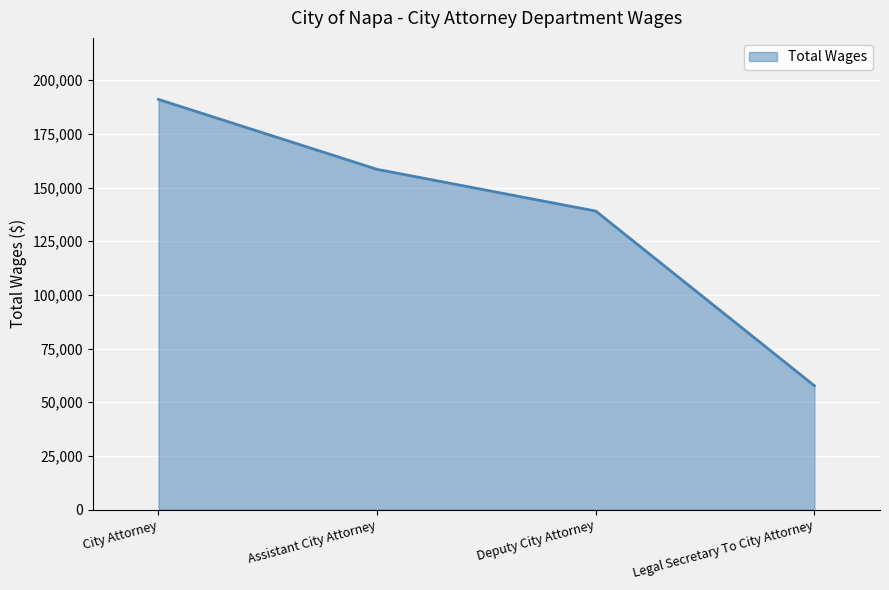

Where is the data nearest to the value 124366?

Deputy City Attorney